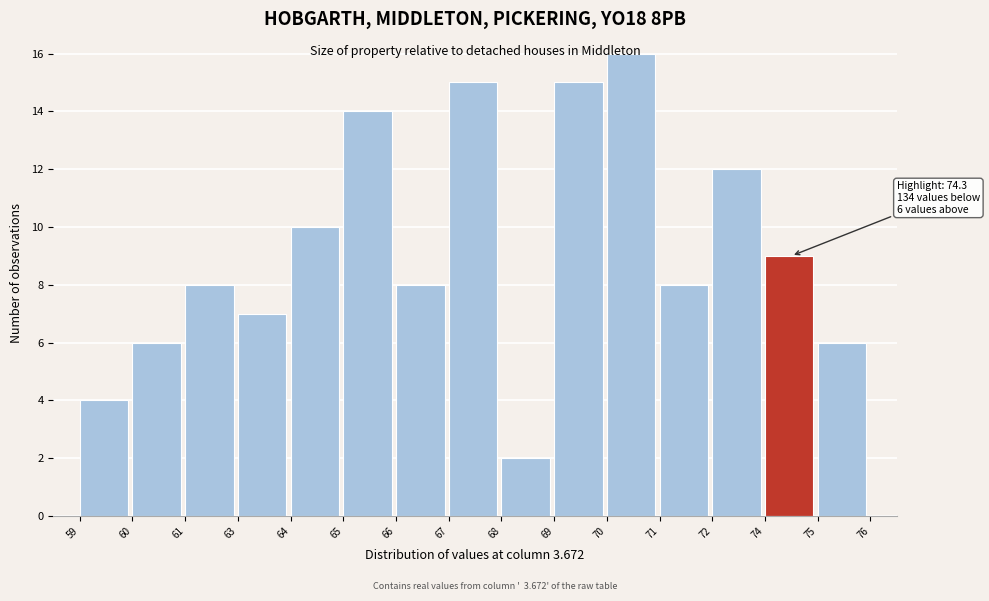

Which label corresponds to the largest value in the chart?

70